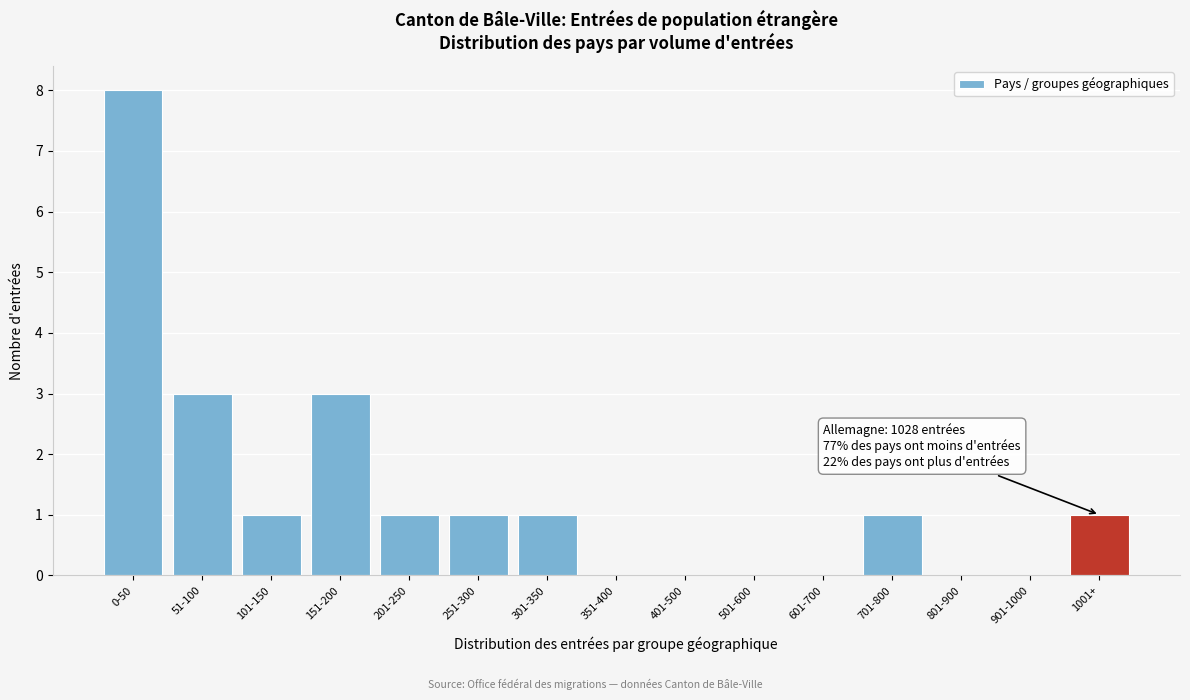

Reading right to left, extract all data points from this chart.

1001+=1	901-1000=0	801-900=0	701-800=1	601-700=0	501-600=0	401-500=0	351-400=0	301-350=1	251-300=1	201-250=1	151-200=3	101-150=1	51-100=3	0-50=8